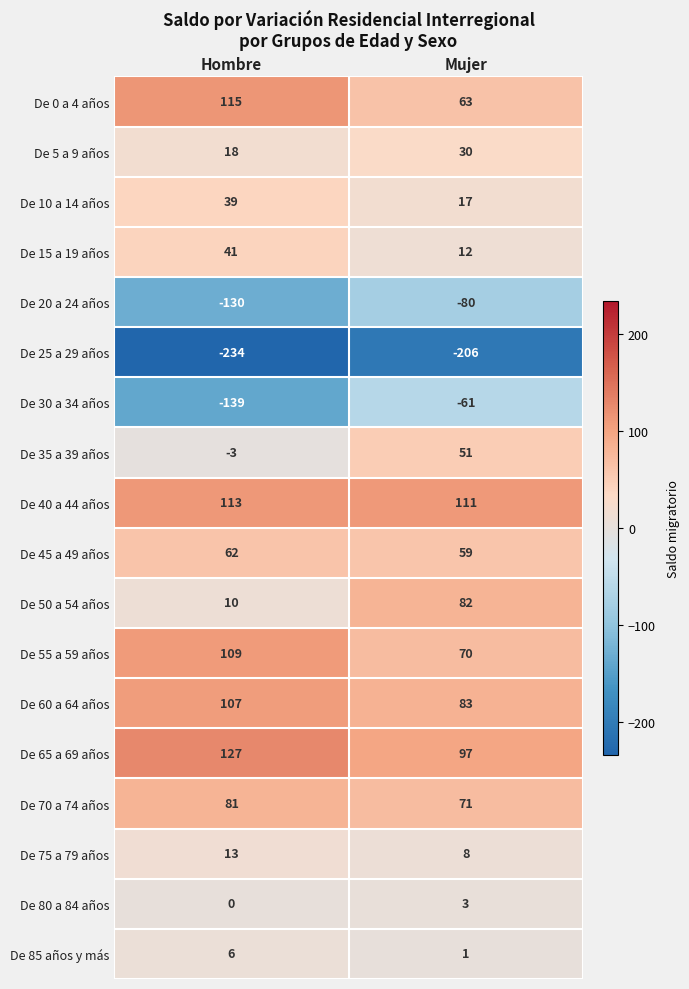

Which series has the largest range (max minus min)?

De 30 a 34 años